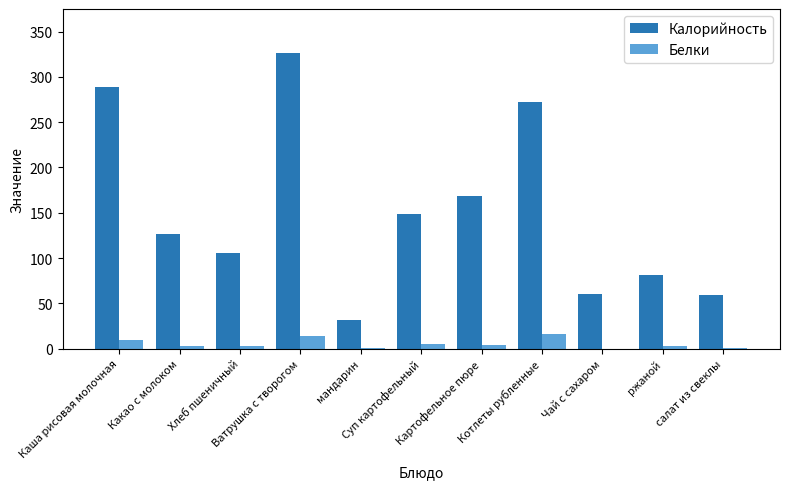

What is the maximum value shown in the chart?

326